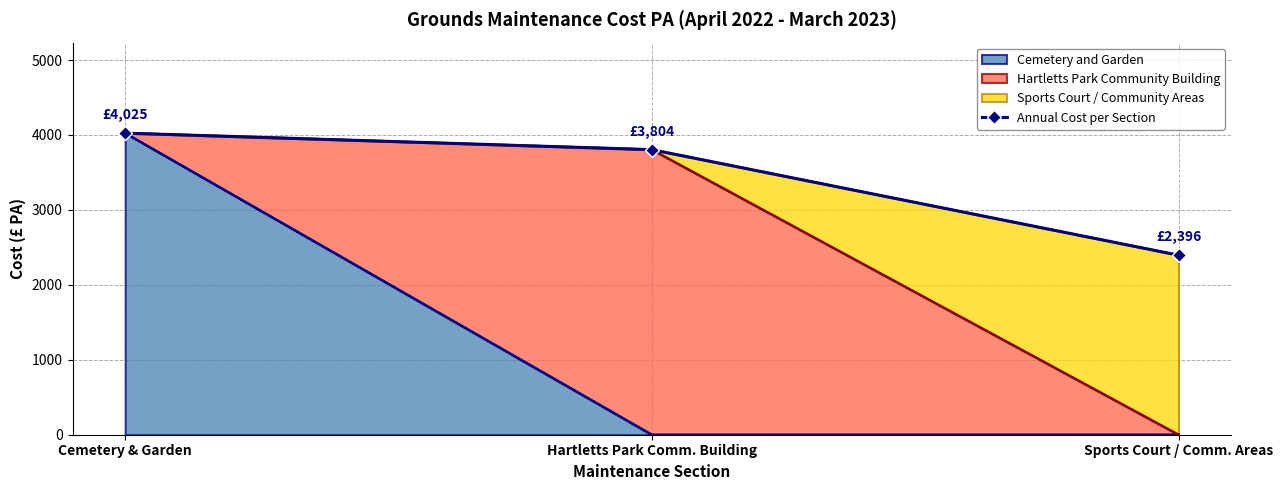

How many values are below 3804?

1